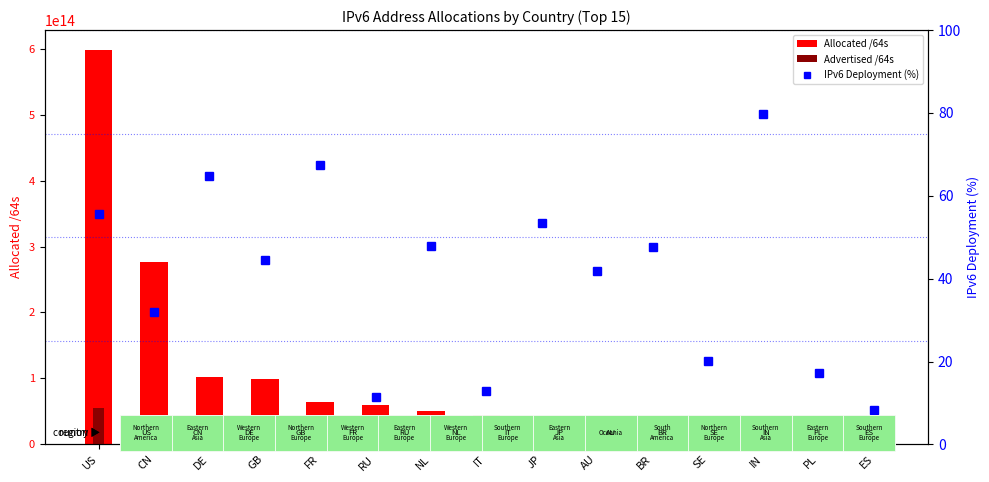

What is the difference between the highest and lowest values at NL?

50706404540368.2